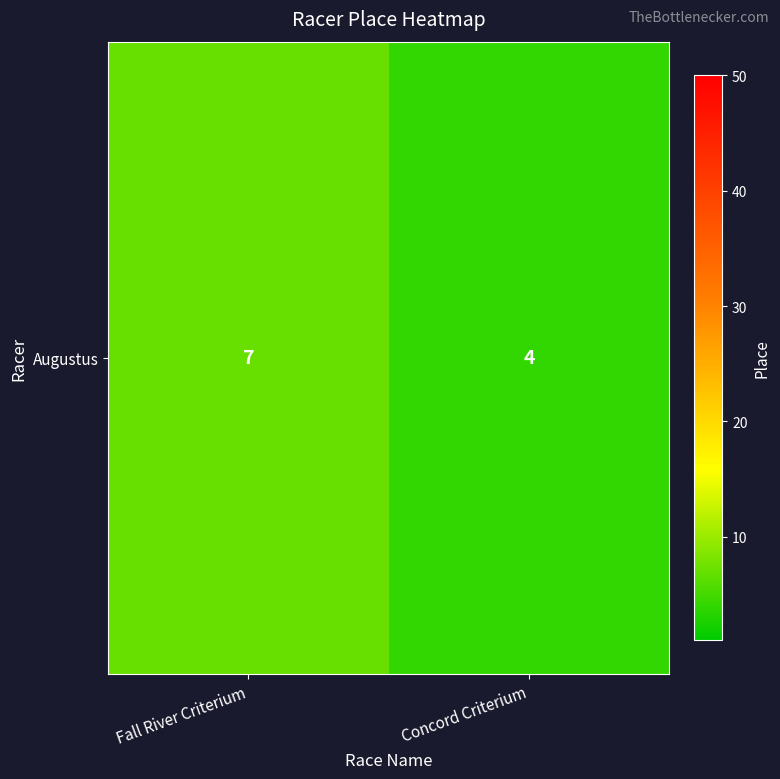

True or false: the data shows 4 at Concord Criterium.

True